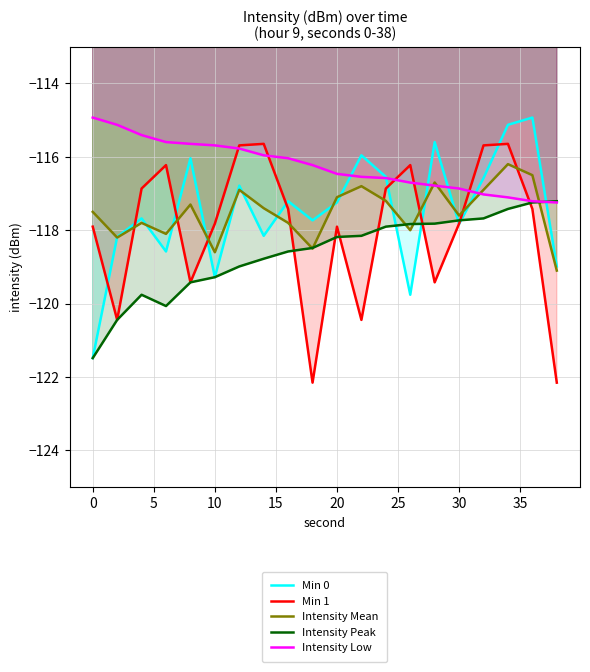

What is the spread (max minus min) of values at 0?

6.6